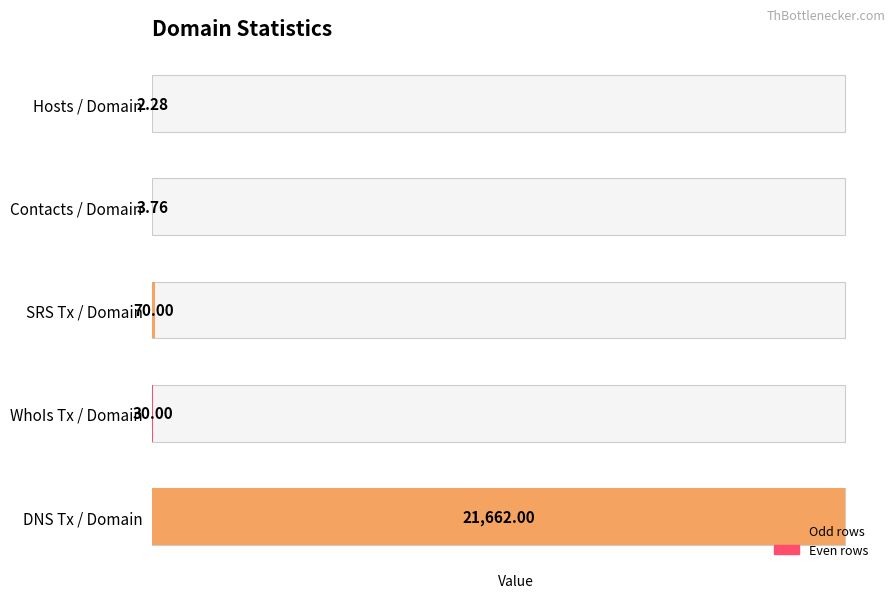

What is the sum of all values?

21768.0